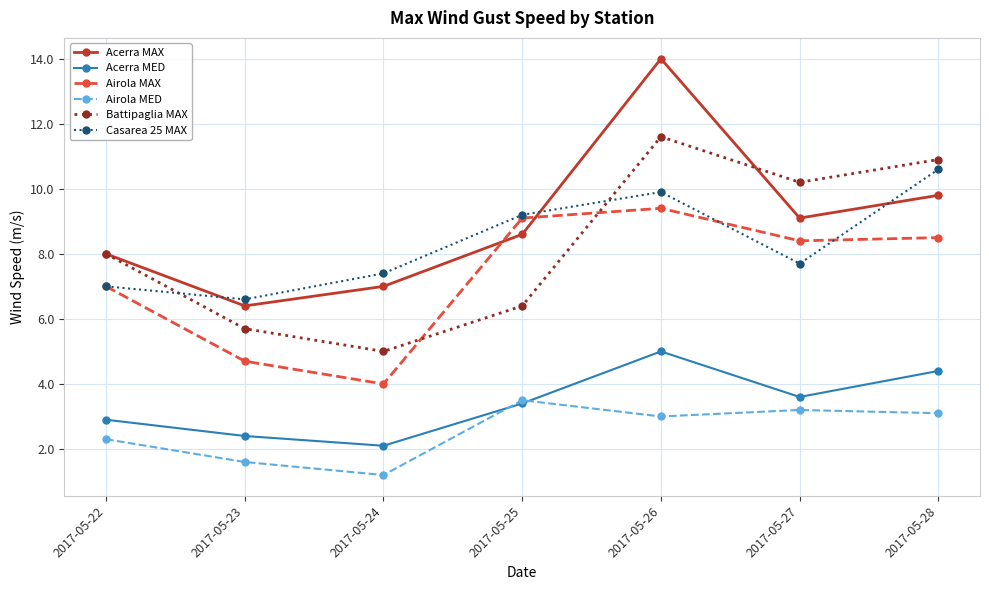

Which category has the lowest value across all series?

2017-05-24